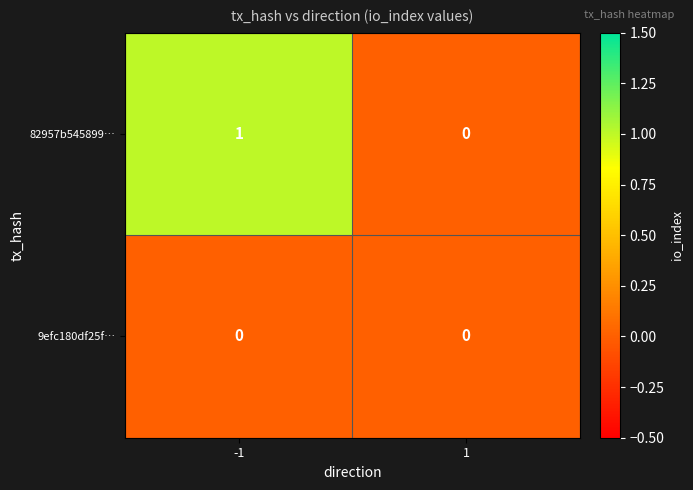

Which category has the highest value across all series?

-1